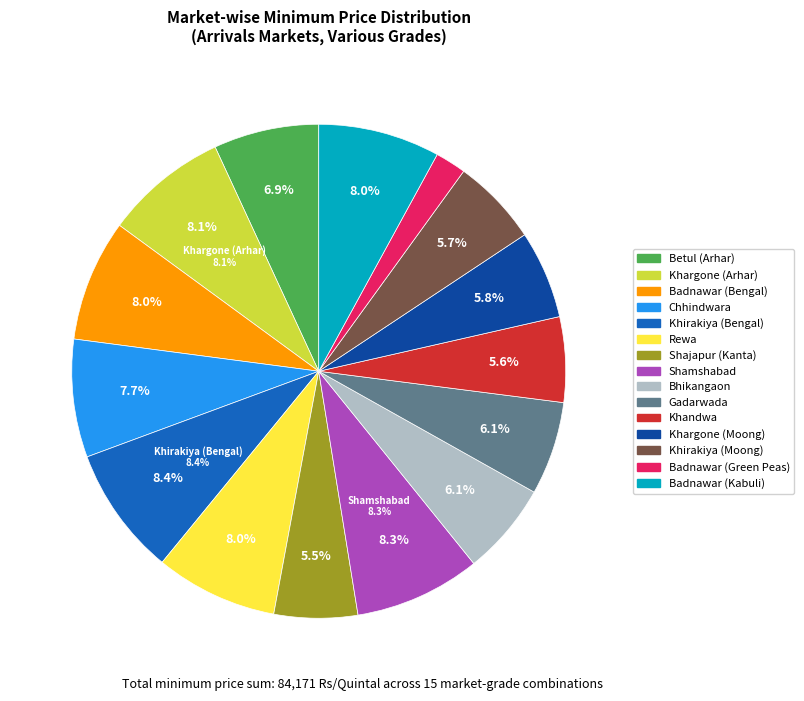

Rank the categories by value from lowest to highest.

Badnawar (Green Peas), Shajapur (Kanta), Khandwa, Khirakiya (Moong), Khargone (Moong), Bhikangaon, Gadarwada, Betul (Arhar), Chhindwara, Badnawar (Kabuli), Badnawar (Bengal), Rewa, Khargone (Arhar), Shamshabad, Khirakiya (Bengal)